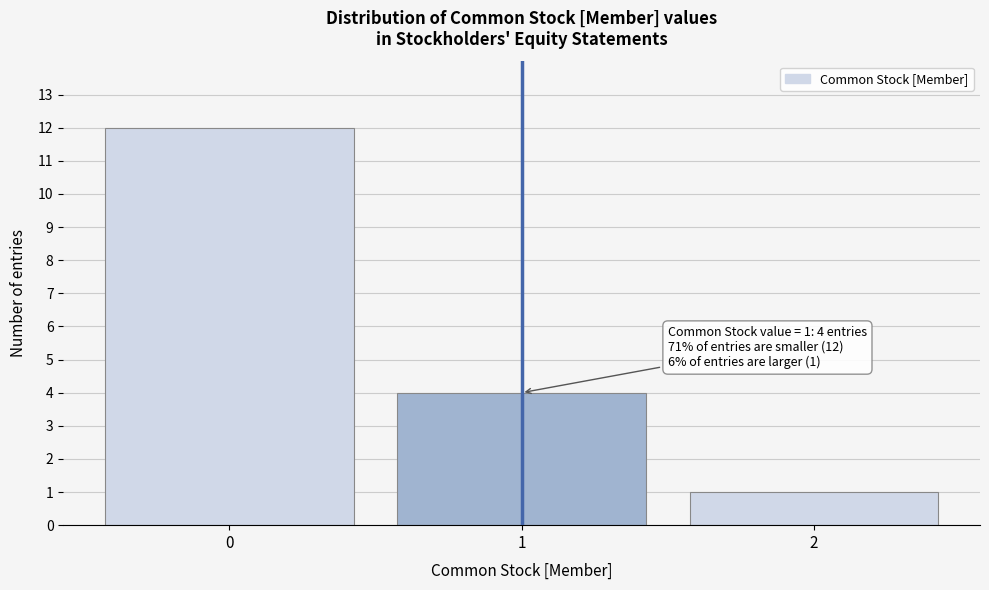

Which range on the x-axis has the tallest bar?

-0.5 to 0.5